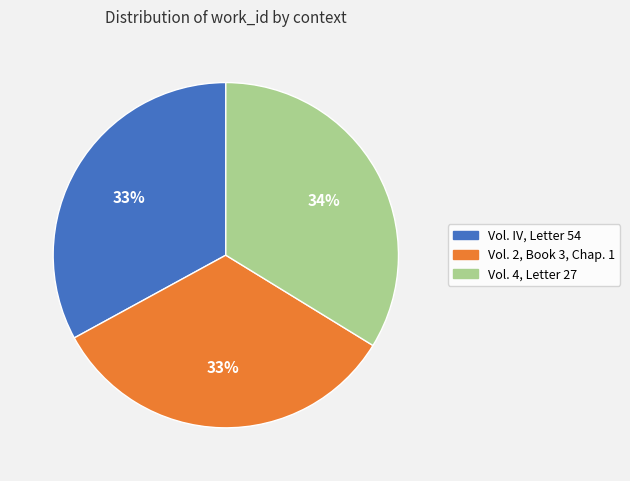

Count the number of slices in the pie.

3